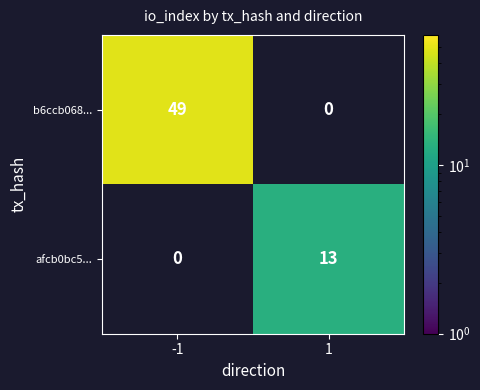

Which series changed the most between -1 and 1?

b6ccb068...